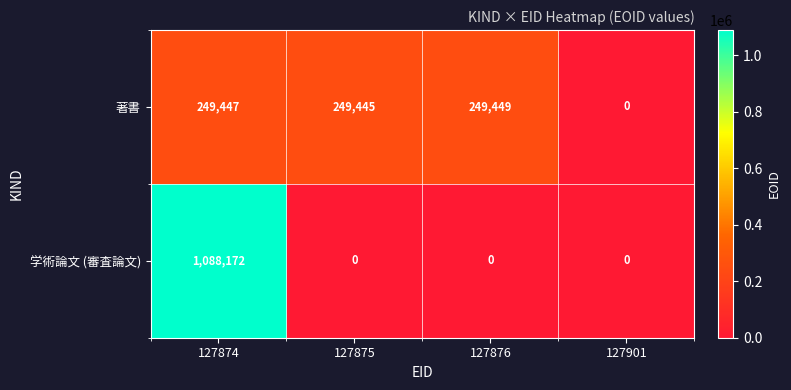

List the series in order of their overall mean, highest first.

学術論文 (審査論文), 著書